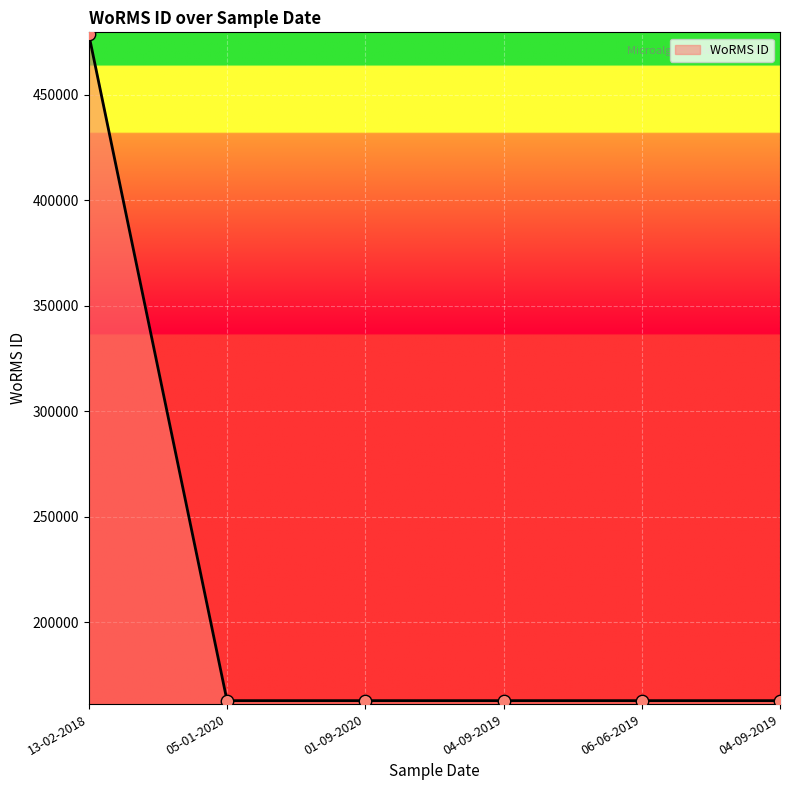

What is the ratio of the value at 04-09-2019 to the value at 13-02-2018?

0.3